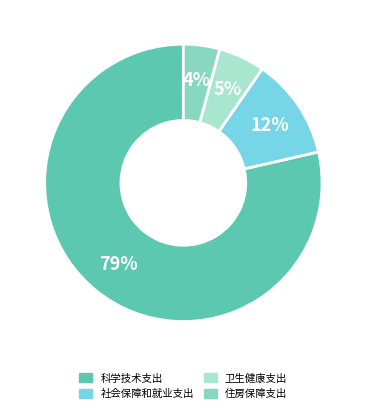

How many slices are in this pie chart?

4